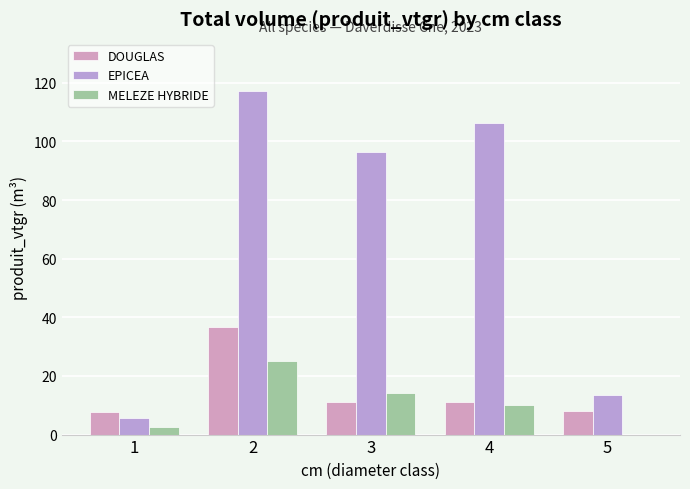

At which label is EPICEA closest to 61?

3